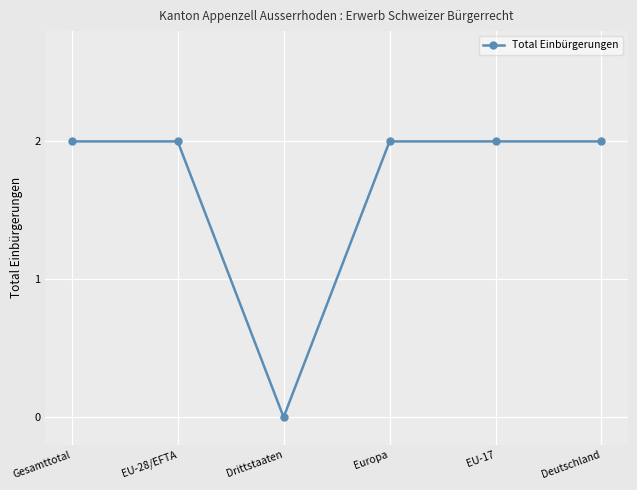

Does the chart have visible grid lines?

Yes